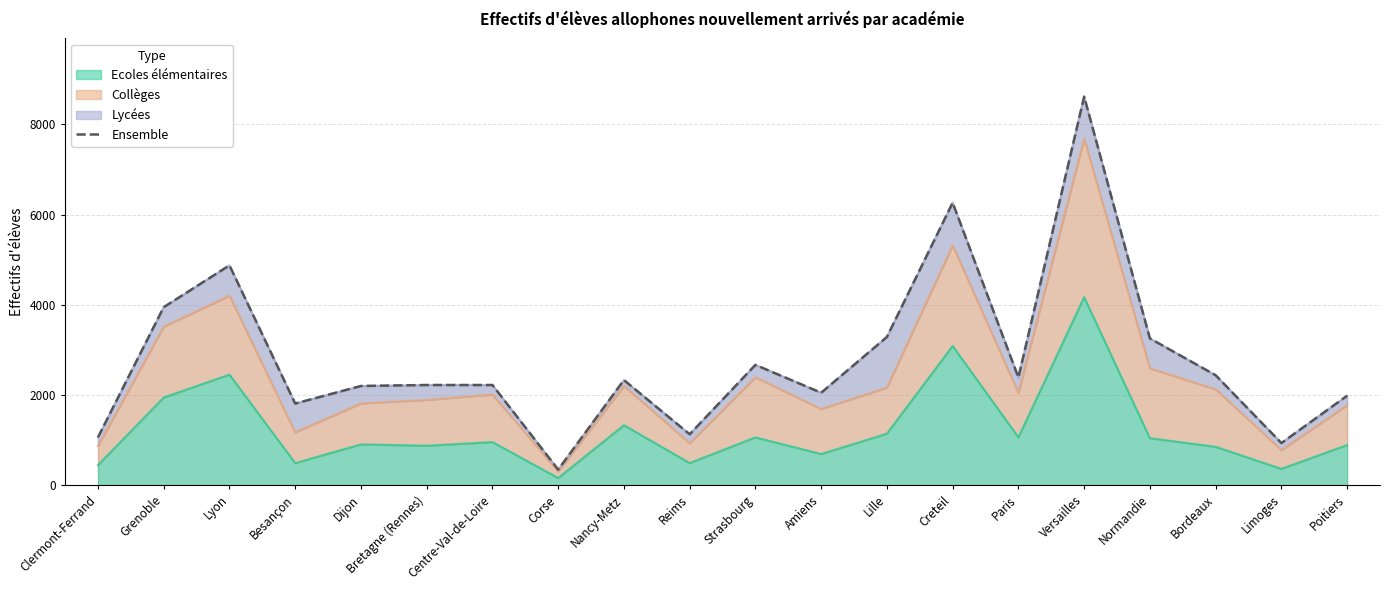

Reading left to right, list all the values displayed in this chart.

1058	3945	4872	1808	2197	2219	2219	343	2328	1126	2665	2047	3284	6261	2386	8614	3252	2435	931	1981